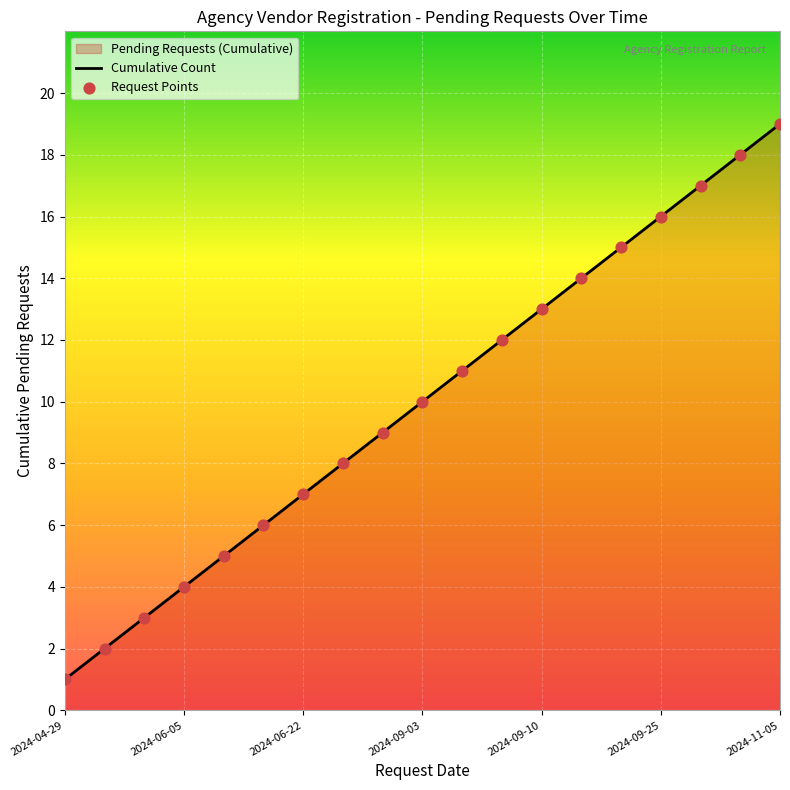

Which series reaches the minimum Y coordinate?

Cumulative Count